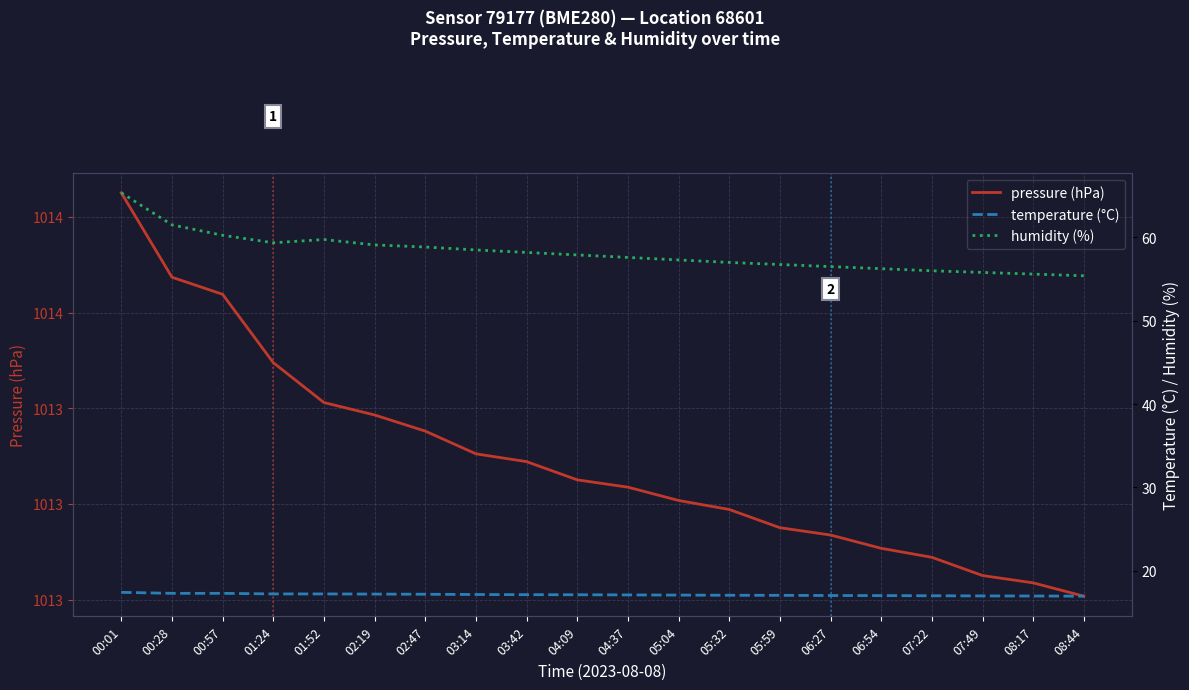

Between 05:04 and 07:22, which series saw the biggest shift?

humidity (%)